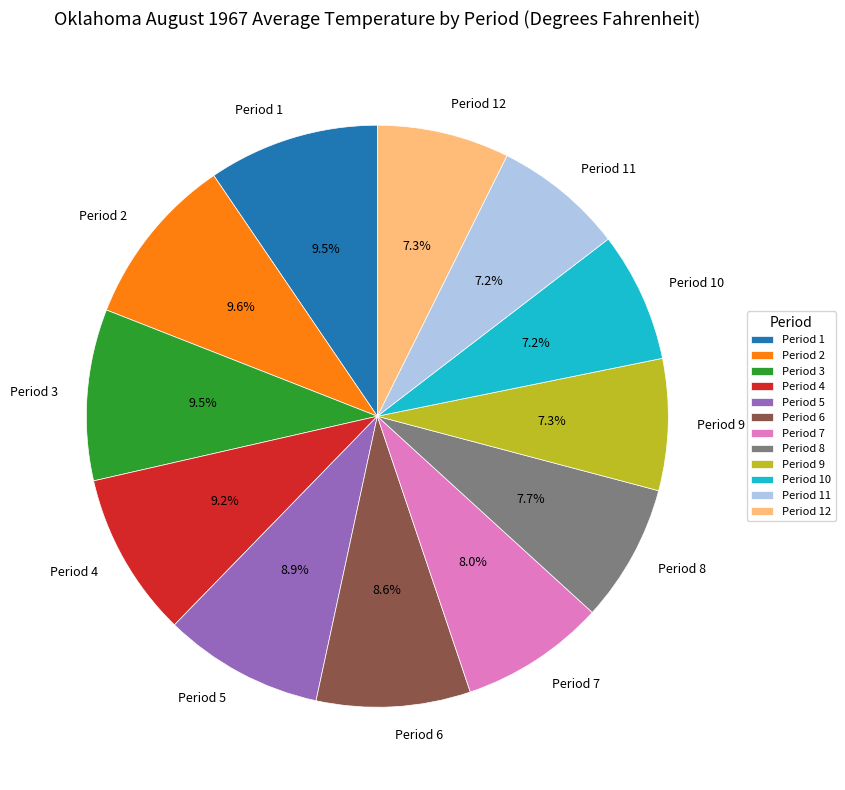

Is there any slice that represents more than half of the pie?

No